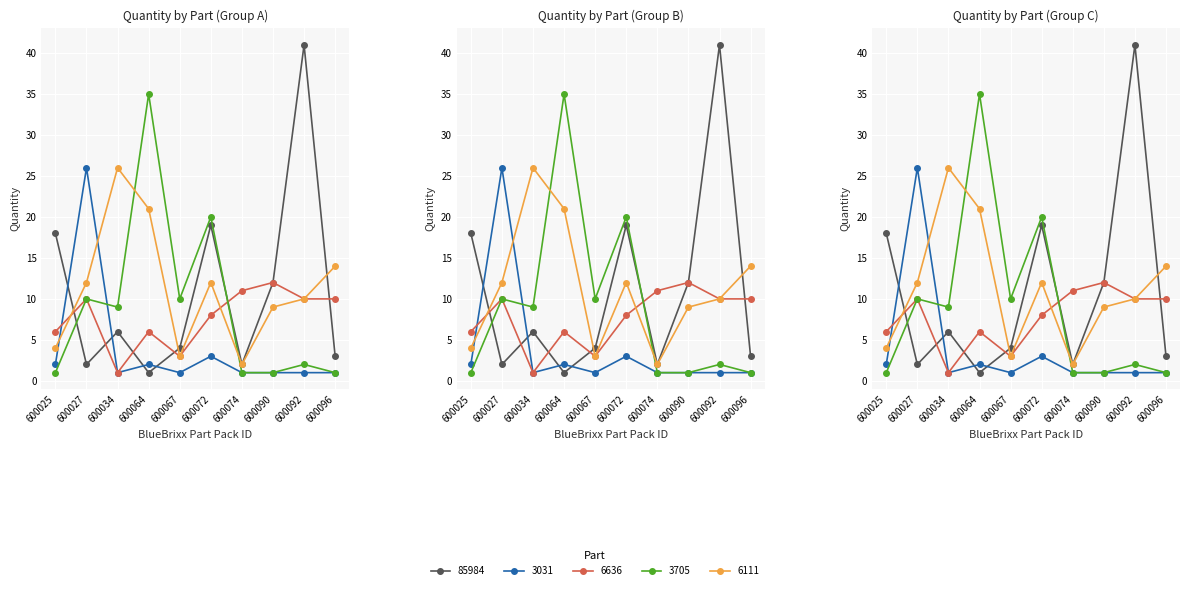

Which label corresponds to the smallest value in the chart?

600064